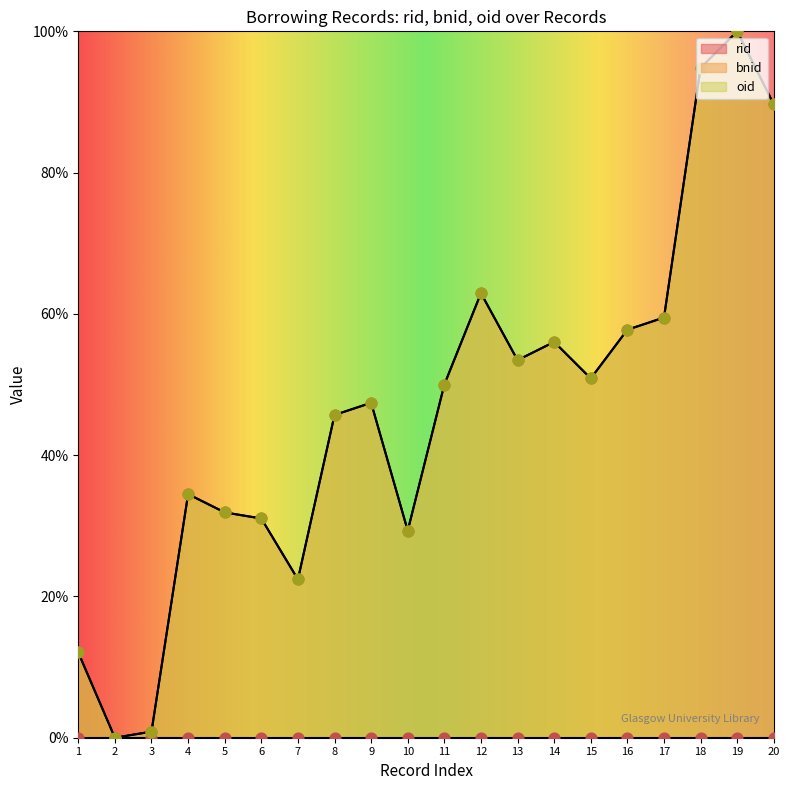

Which series reaches the maximum Y coordinate?

bnid